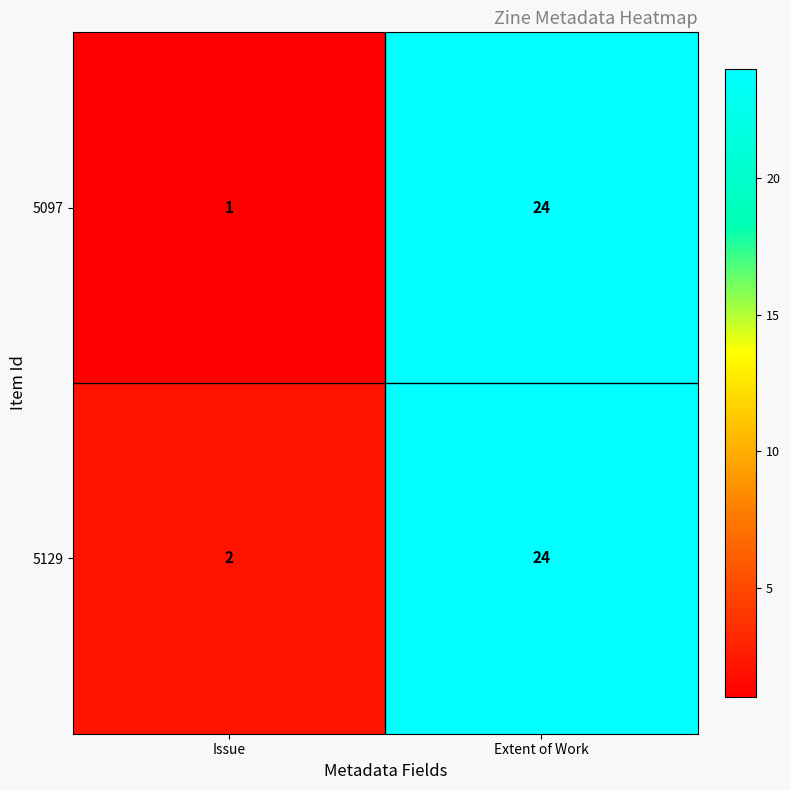

Reading left to right, list all the values displayed in this chart.

5097: 1	24
5129: 2	24